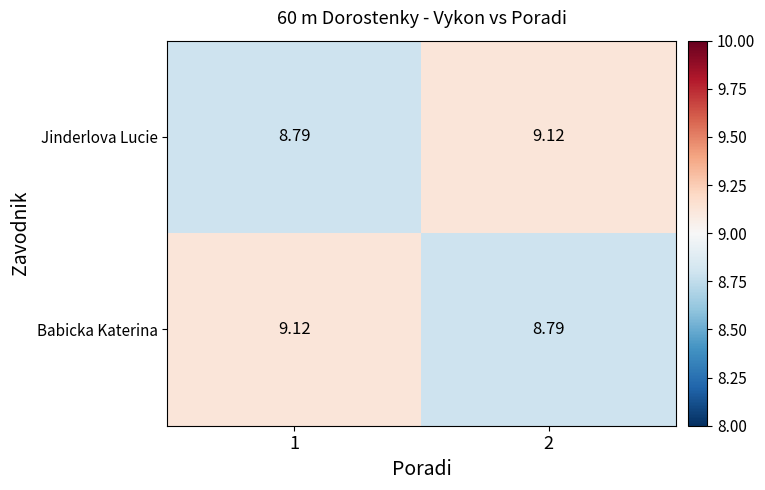

At how many categories does at least one series exceed 9?

2